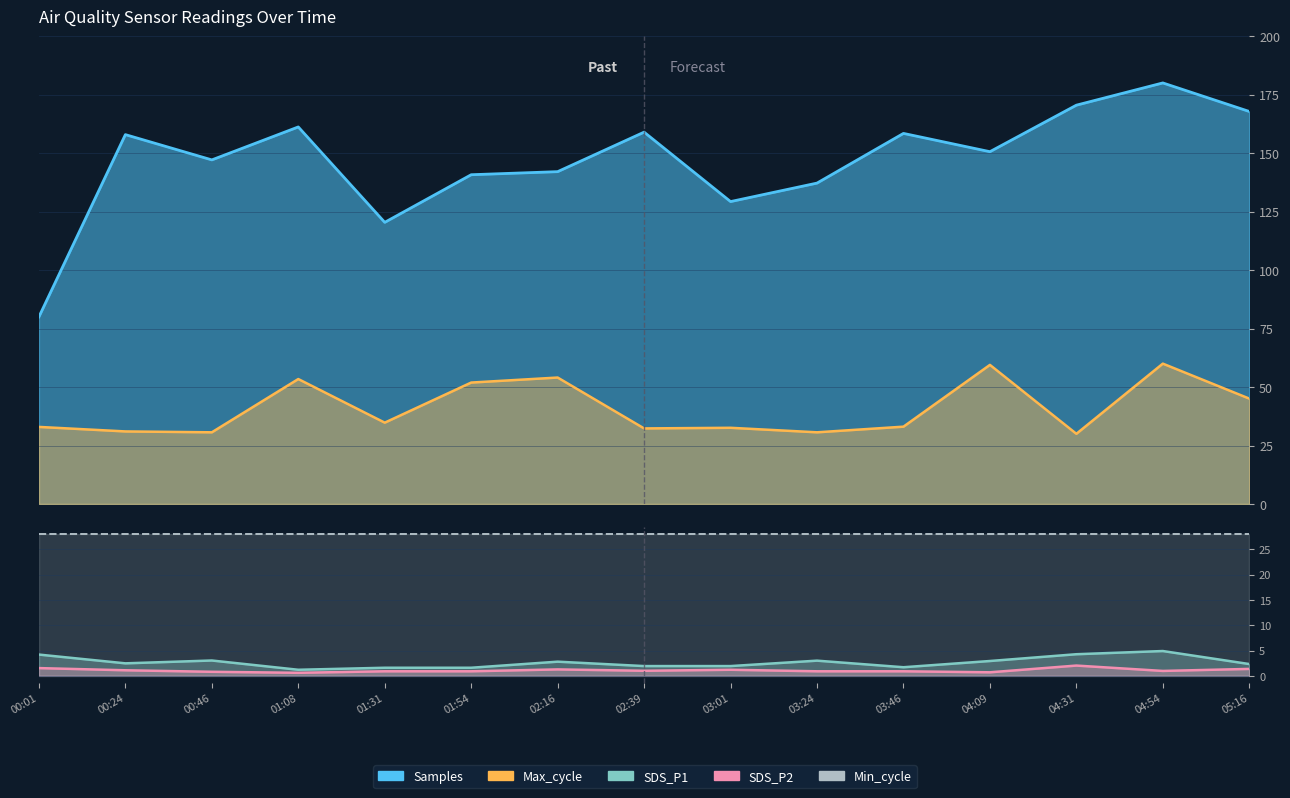

What position from the left is 04:54?

14